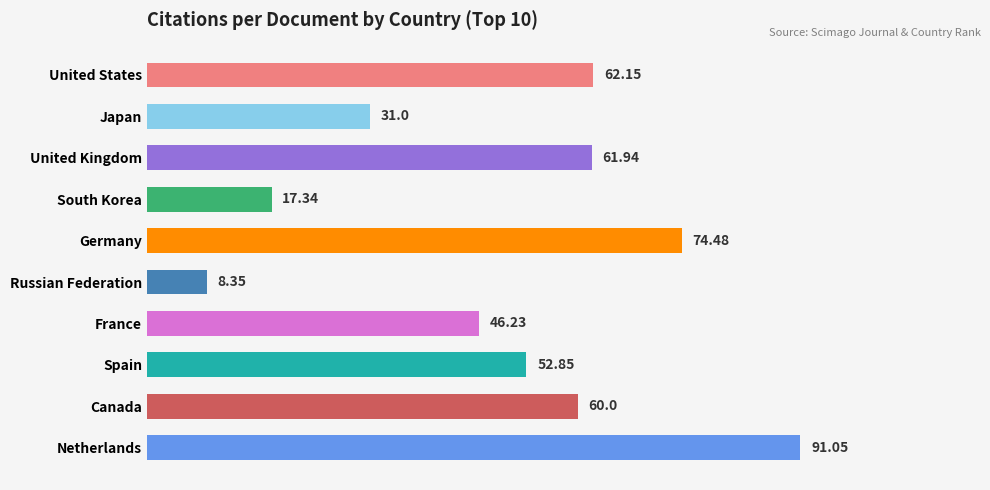

What is the difference between the second highest and second lowest values?

57.1